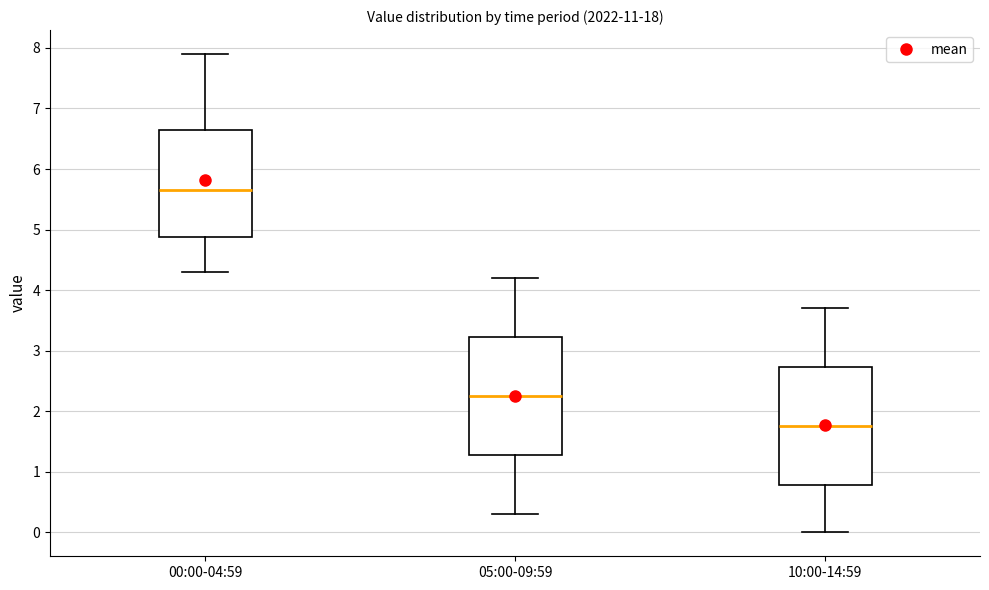

Which box's median line is the highest?

00:00-04:59